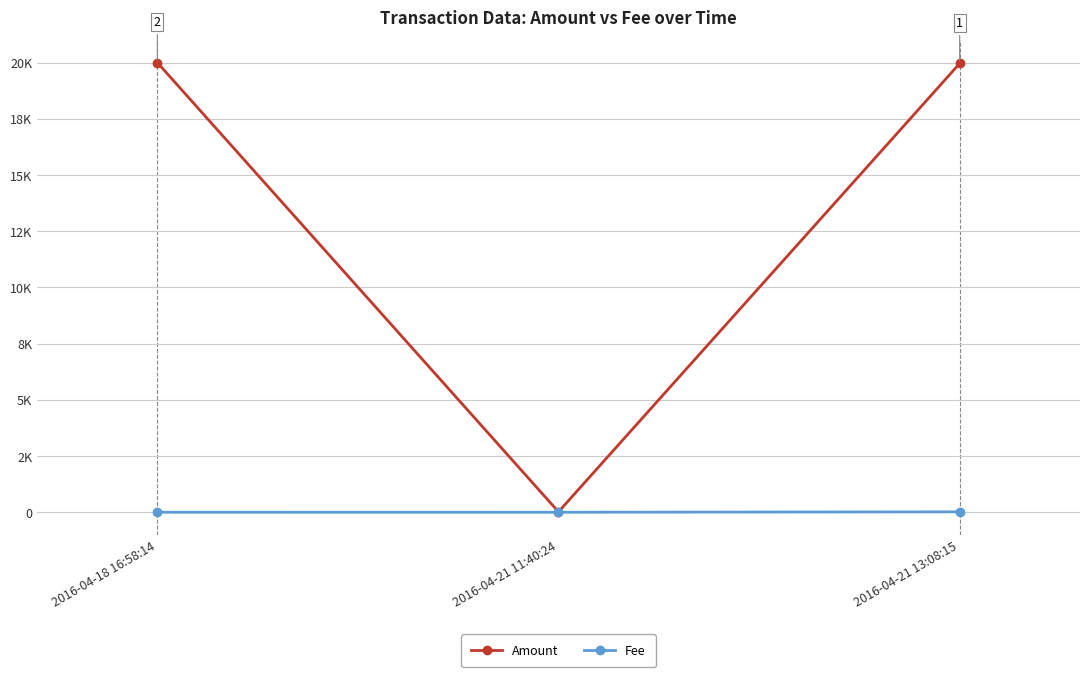

Is this an area chart (filled region under the line)?

No